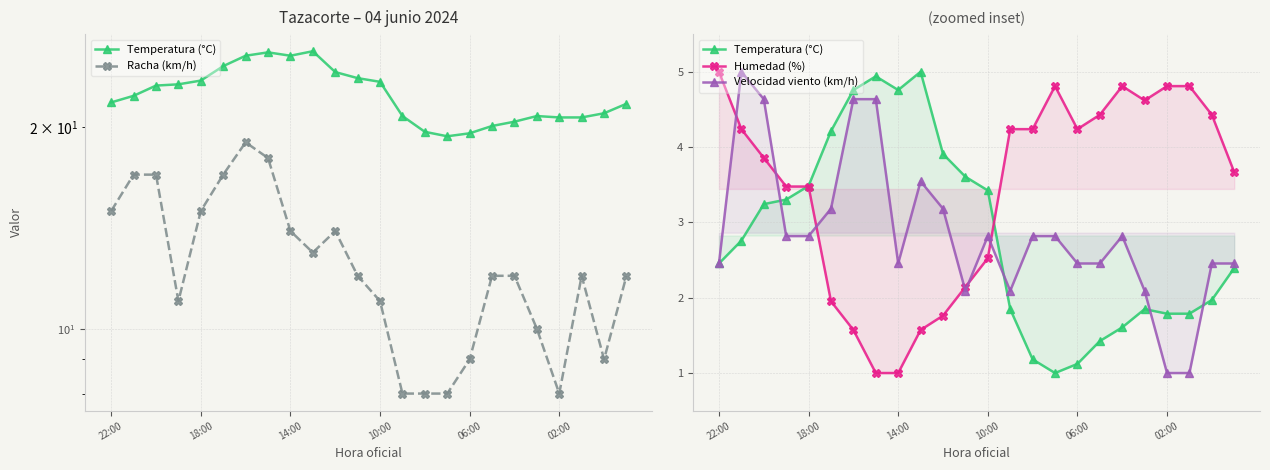

Reading right to left, list all the values displayed in this chart.

Temperatura (°C): 2.4	2.0	1.8	1.8	1.8	1.6	1.4	1.1	1.0	1.2	1.8	3.4	3.6	3.9	5.0	4.8	4.9	4.8	4.2	3.5	3.3	3.2	2.8	2.5
Racha (km/h): 12.0	9.0	12.0	8.0	10.0	12.0	12.0	9.0	8.0	8.0	8.0	11.0	12.0	14.0	13.0	14.0	18.0	19.0	17.0	15.0	11.0	17.0	17.0	15.0
Humedad (%): 3.7	4.4	4.8	4.8	4.6	4.8	4.4	4.2	4.8	4.2	4.2	2.5	2.1	1.8	1.6	1.0	1.0	1.6	2.0	3.5	3.5	3.9	4.2	5.0
Velocidad viento (km/h): 2.5	2.5	1.0	1.0	2.1	2.8	2.5	2.5	2.8	2.8	2.1	2.8	2.1	3.2	3.5	2.5	4.6	4.6	3.2	2.8	2.8	4.6	5.0	2.5